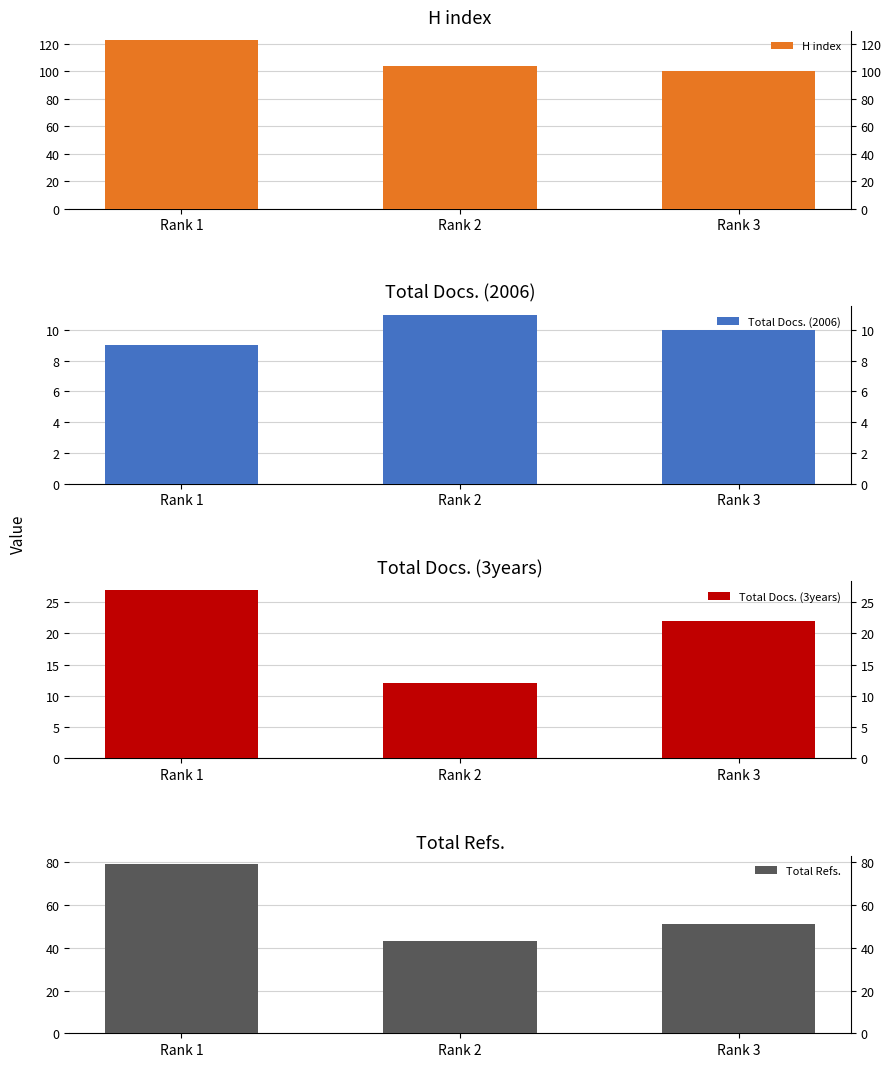

Does the chart contain any negative values?

No